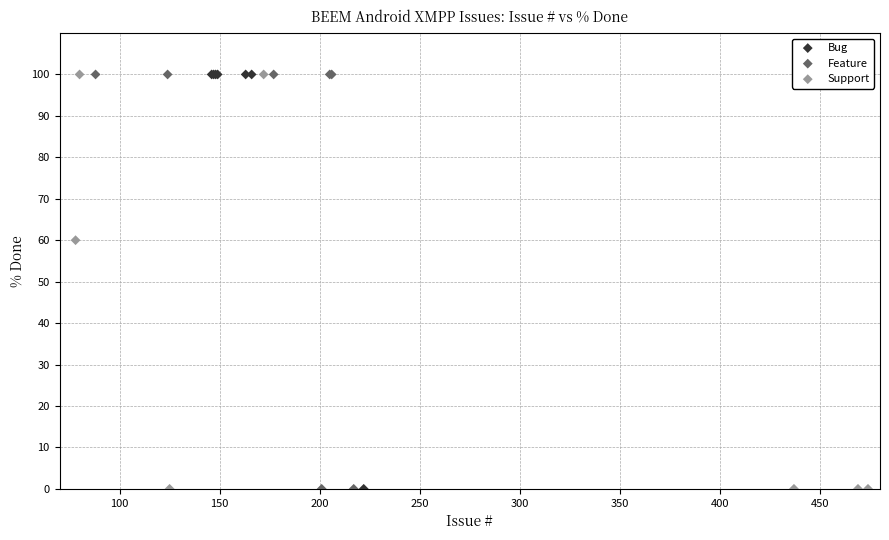

What are all the series names shown in the legend?

Bug, Feature, Support